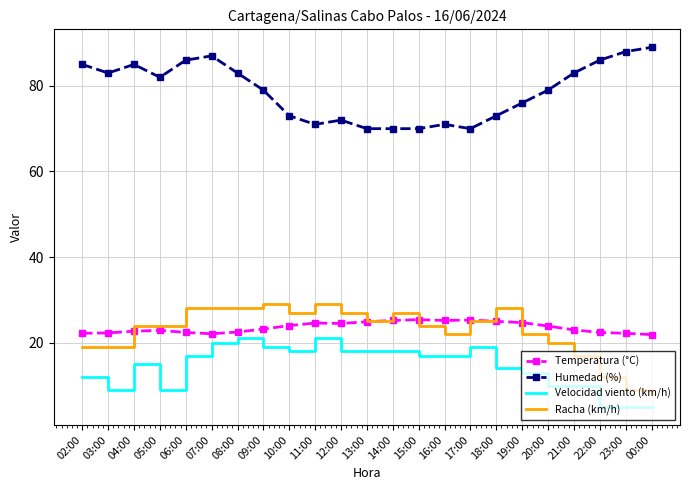

True or false: Velocidad viento (km/h) and Humedad (%) intersect in this chart.

False